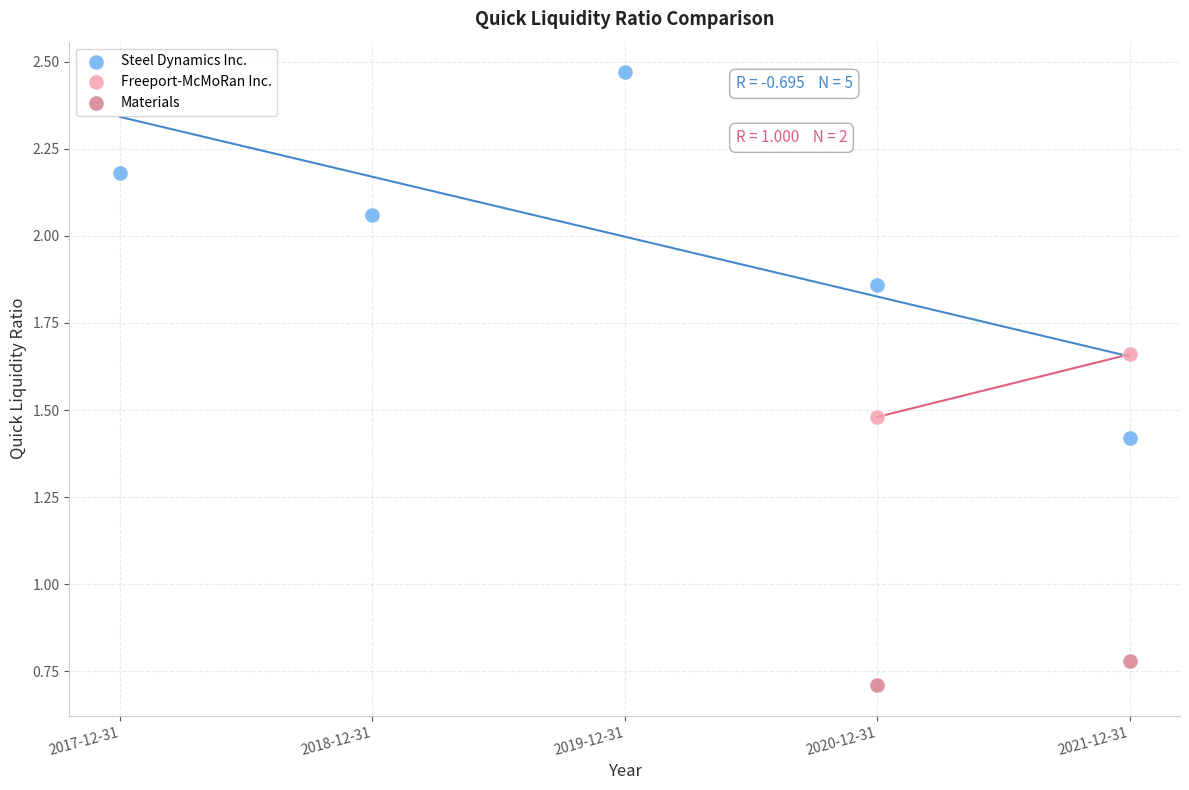

What are all the series names shown in the legend?

Steel Dynamics Inc., Freeport-McMoRan Inc., Materials